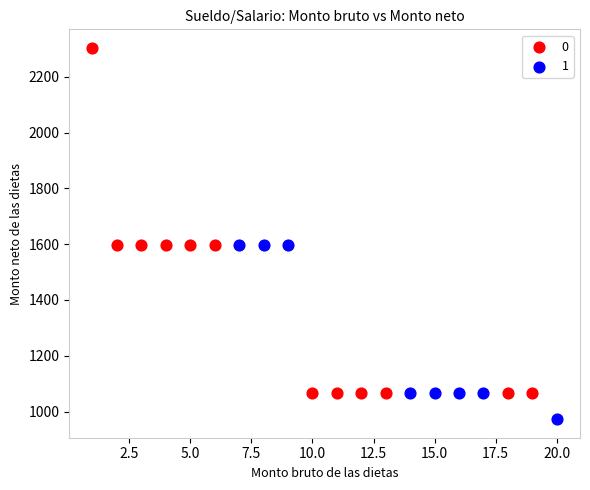

Which series contains the lowest Y value?

1